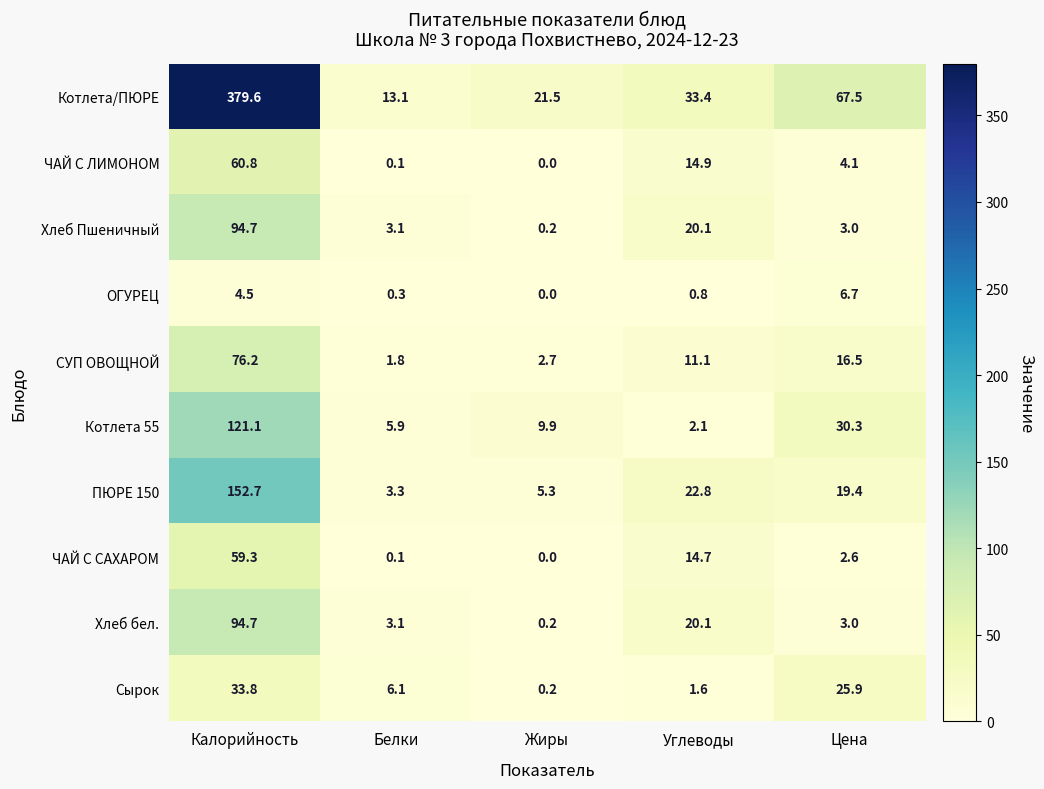

The Сырок series shows 0.2 at Жиры. True or false?

True